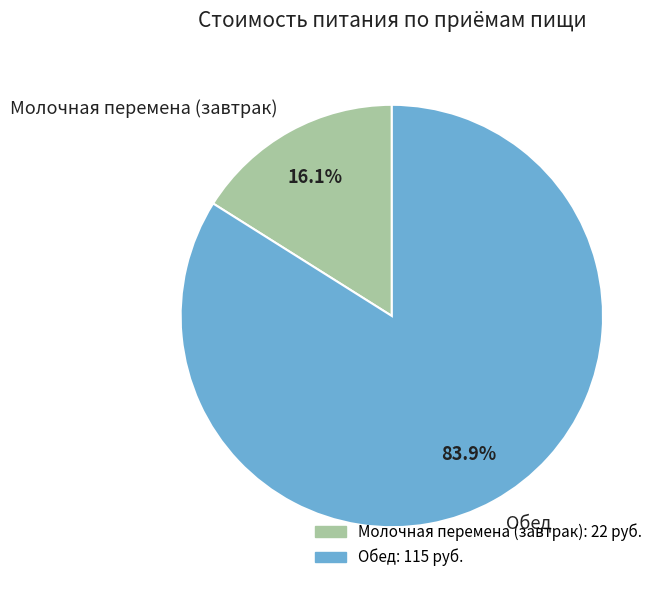

To the nearest percent, what is the difference between the largest and smallest slice percentages?

68%